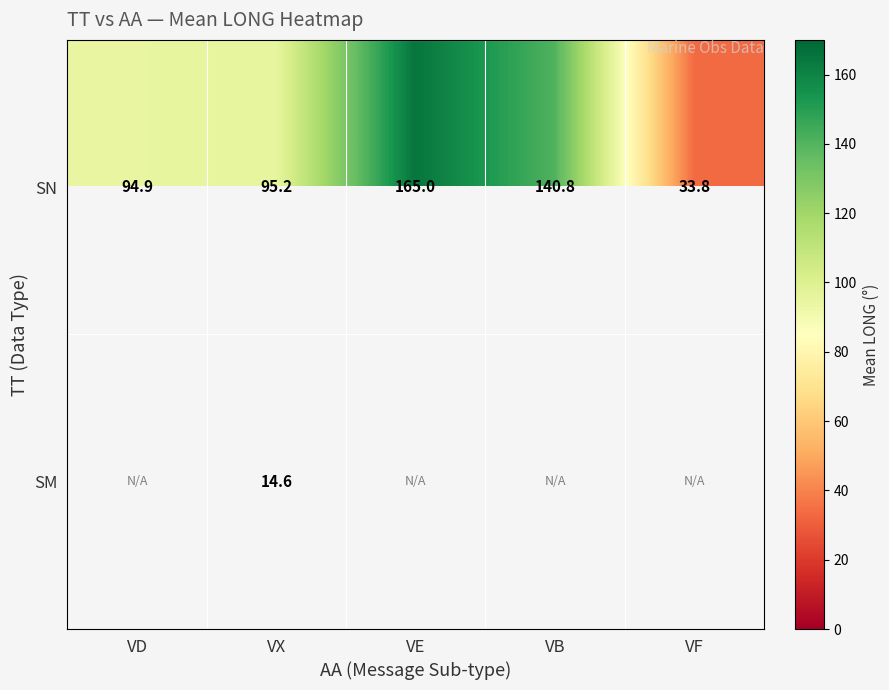

At how many categories does at least one series exceed 154?

1